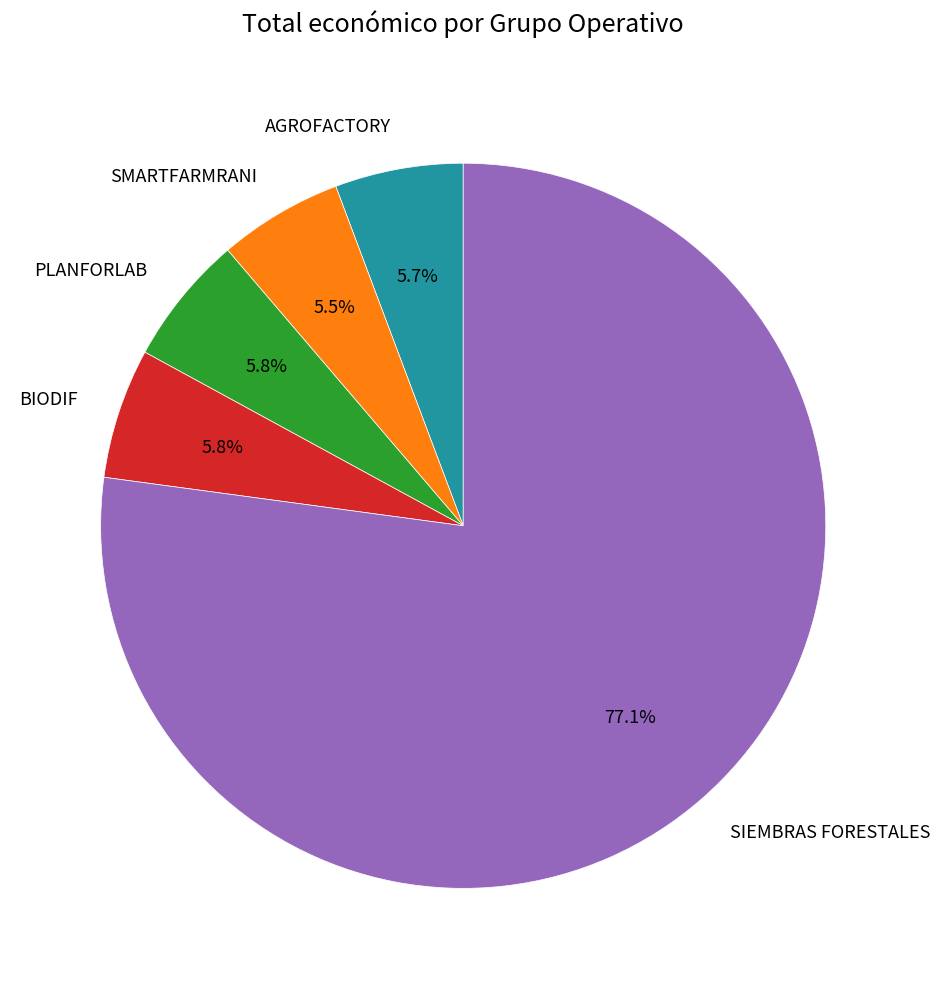

Which category accounts for the majority?

SIEMBRAS FORESTALES